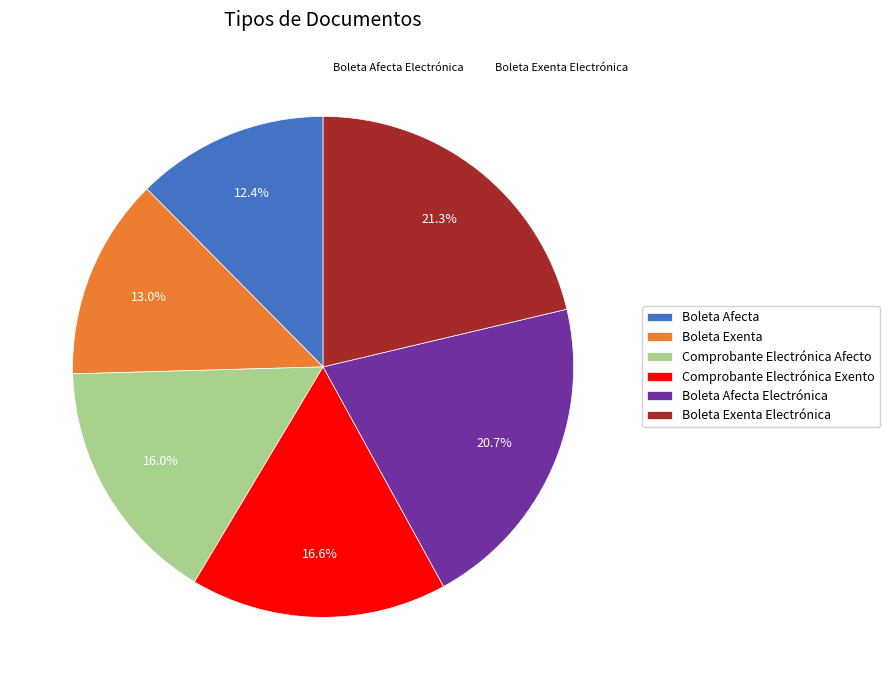

Approximately how many times larger is the value at Boleta Afecta compared to Boleta Afecta Electrónica?

0.6